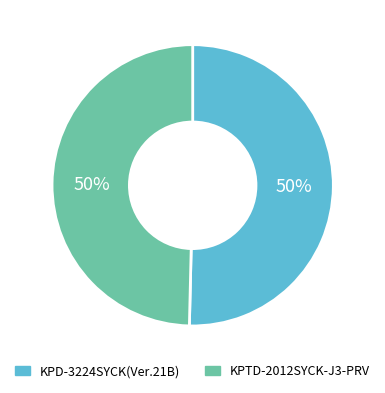

To the nearest percent, what is the average slice percentage?

50%